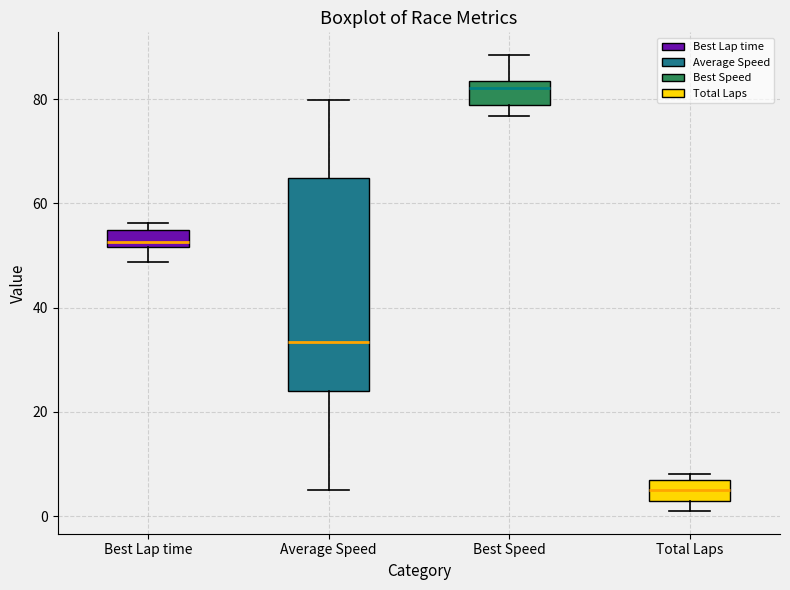

Where is the upper edge of the box for Average Speed on the y-axis? The values are not printed on the chart, so give them approximately, as read against the axis.

64